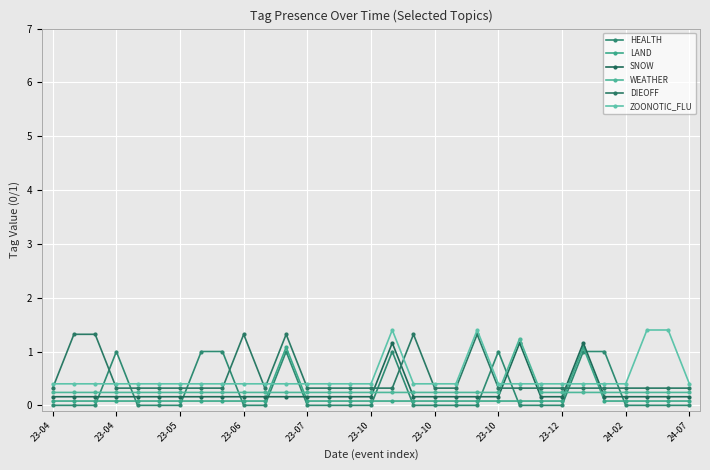

What are all the series names shown in the legend?

HEALTH, LAND, SNOW, WEATHER, DIEOFF, ZOONOTIC_FLU